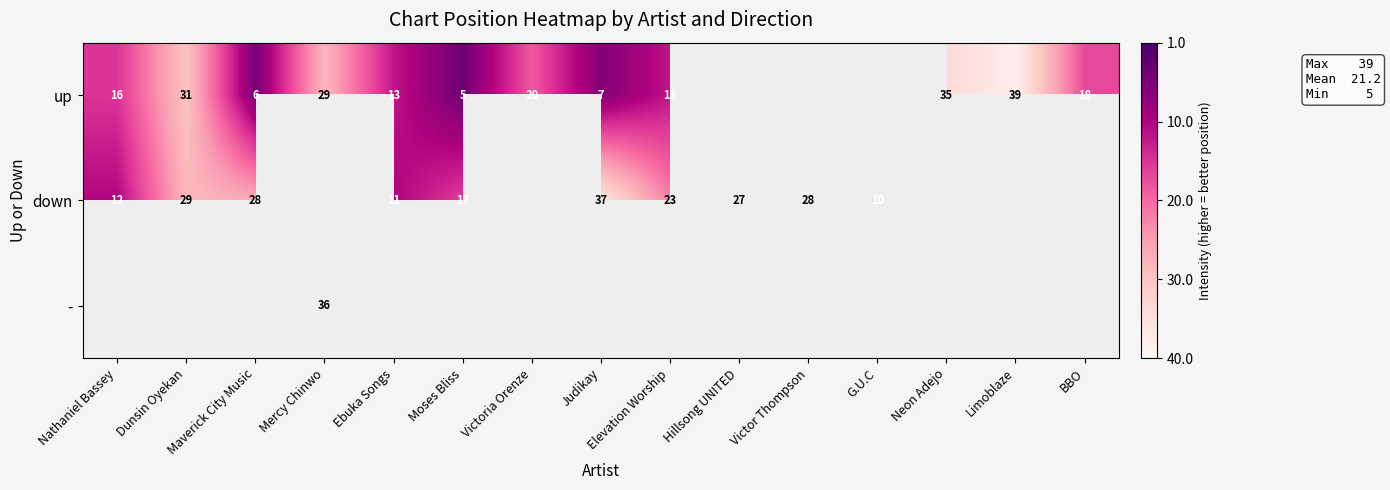

True or false: up has a value of 10 at Judikay.

False